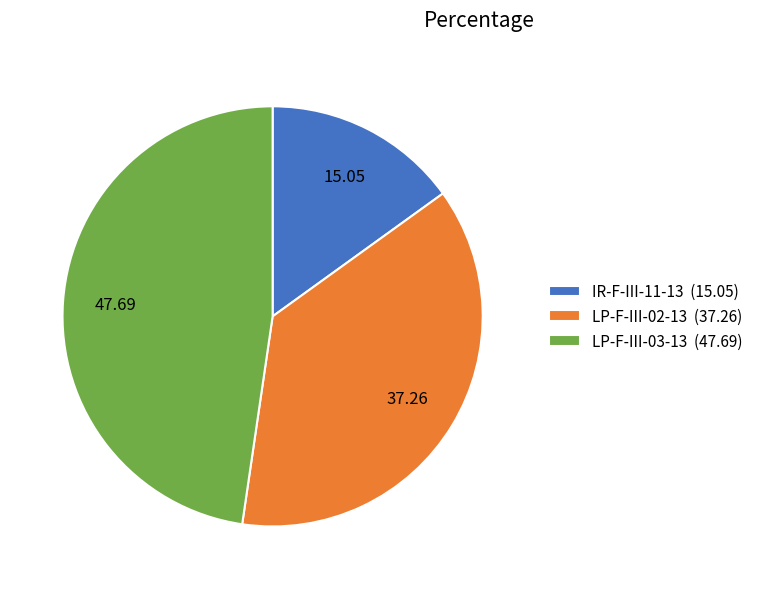

Between IR-F-III-11-13 and LP-F-III-02-13, which is larger?

LP-F-III-02-13